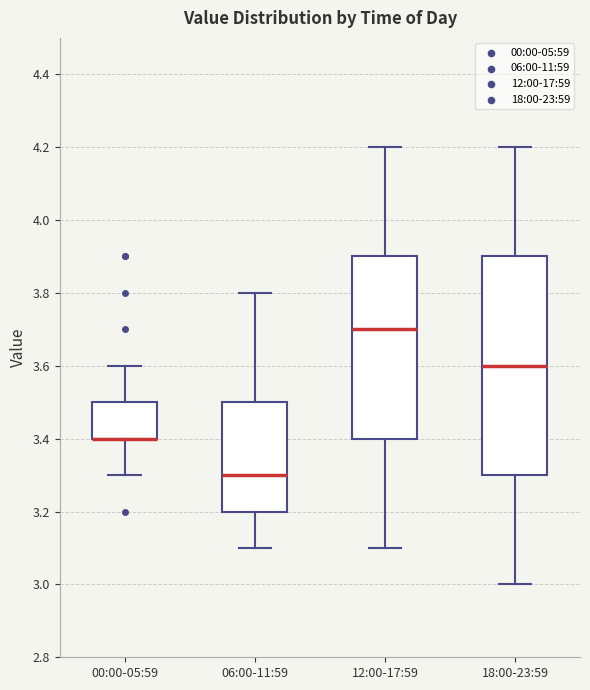

Where is the upper edge of the box for 18:00-23:59 on the y-axis? The values are not printed on the chart, so give them approximately, as read against the axis.

3.9